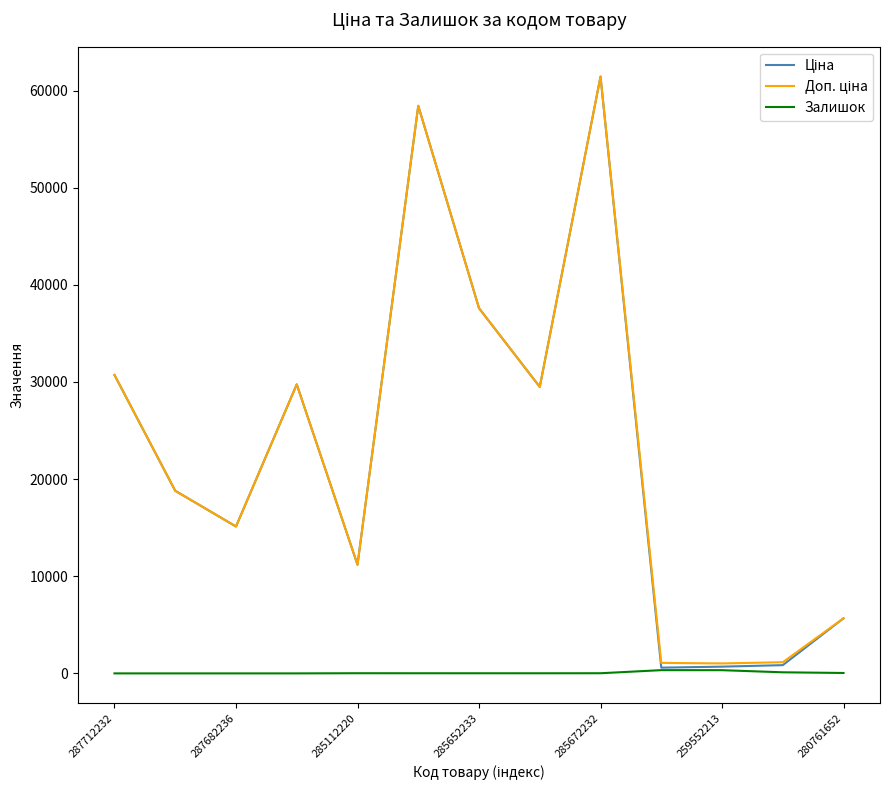

What is the greatest value displayed?

61434.3